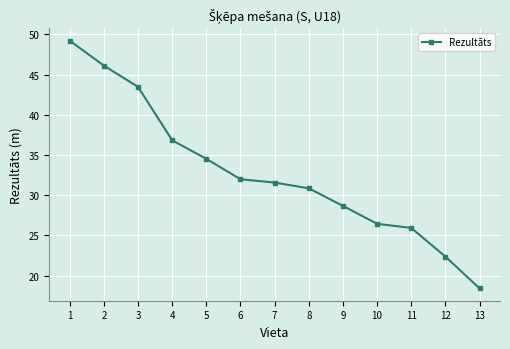

What value does the data have at 7?

31.6